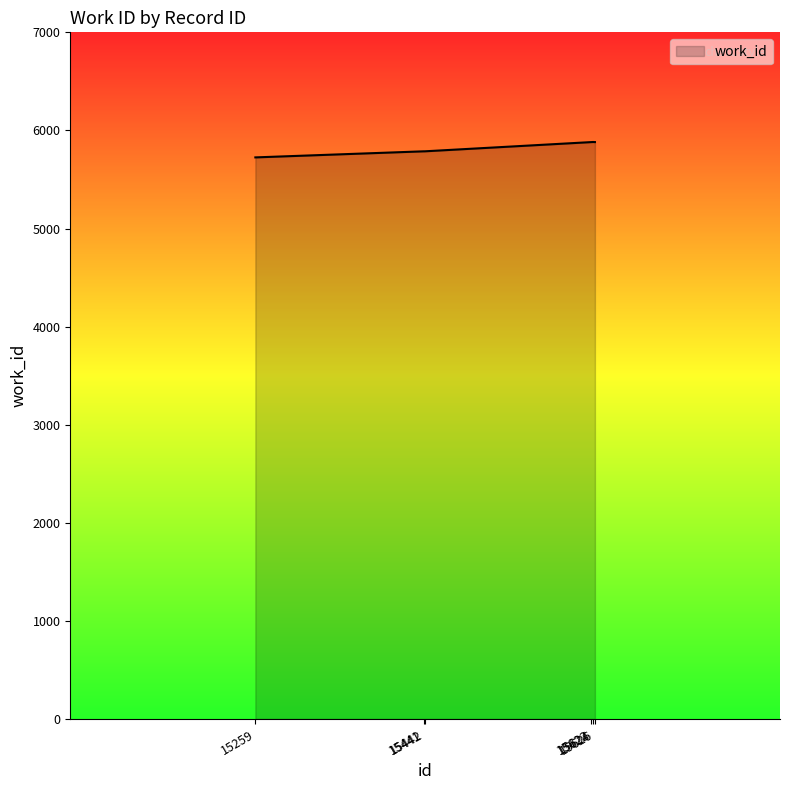

What is the maximum value shown in the chart?

5882